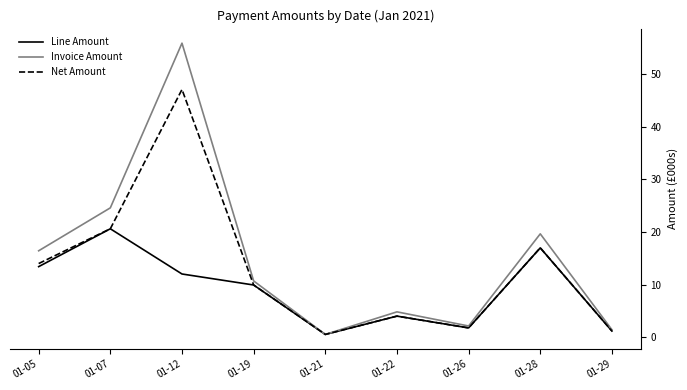

What is the average value of the Net Amount series?

12.9